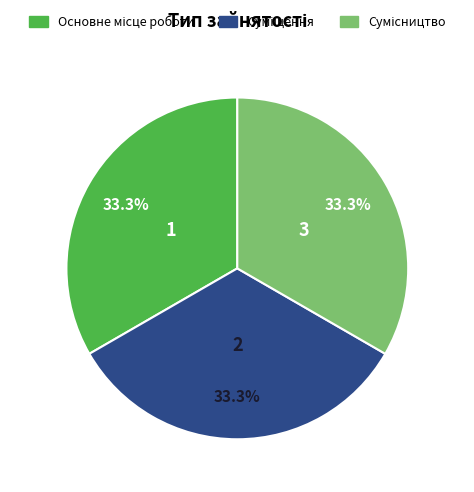

Does any single category account for the majority?

No